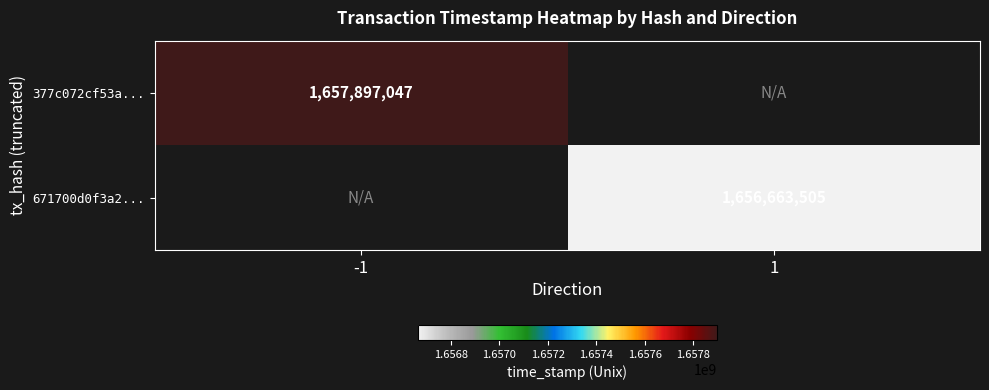

Count the number of data series in this chart.

2